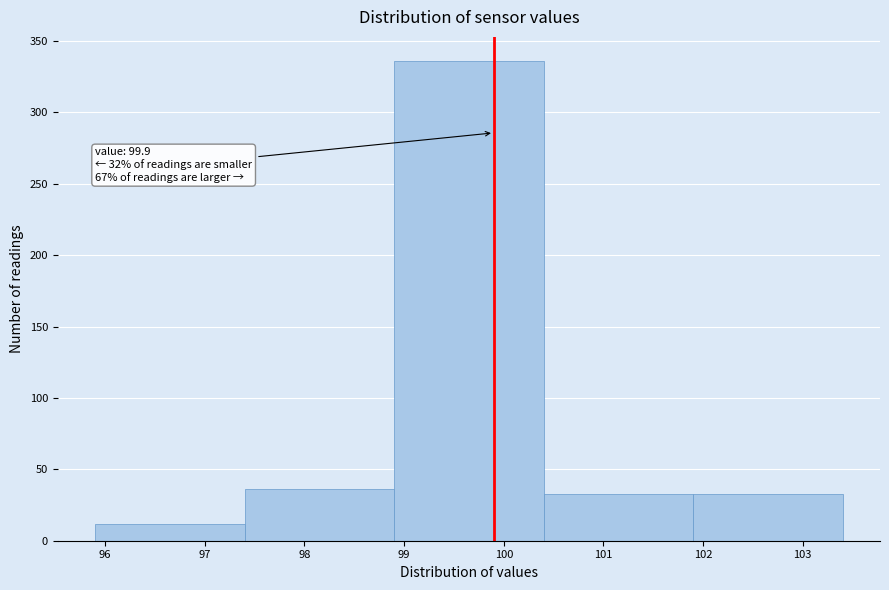

Over which range of the x-axis is the bar tallest?

98.9 to 100.4